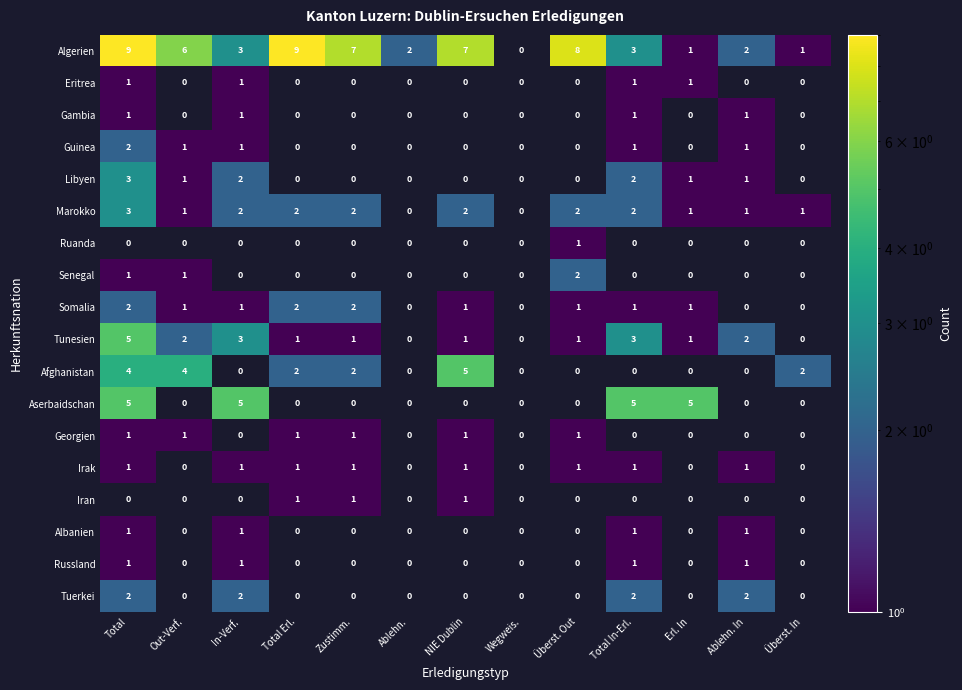

Is it true that Marokko equals 1 at Überst. In?

True